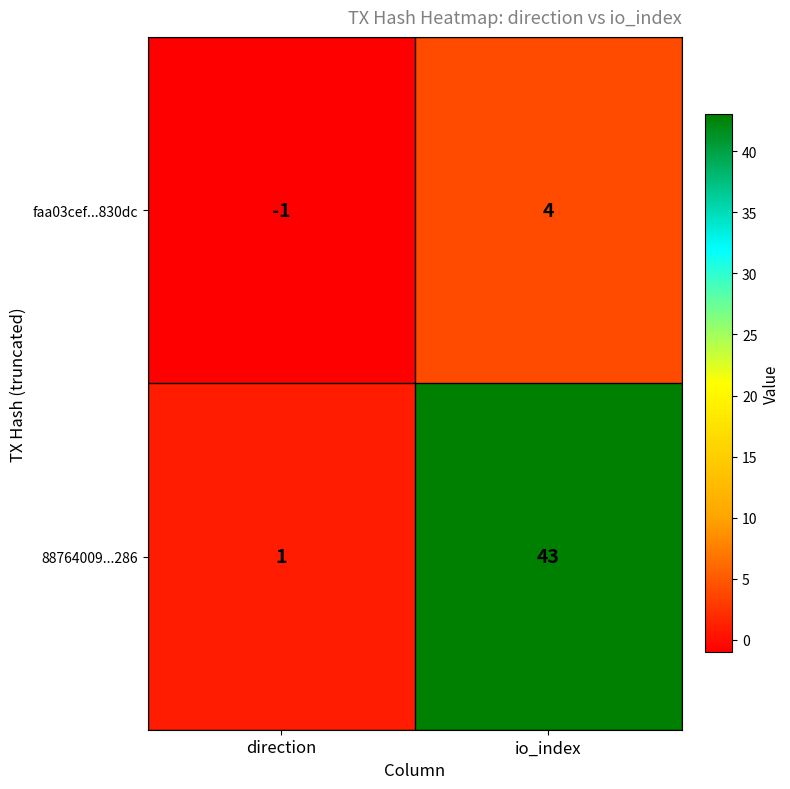

What is the sum of the faa03cef...830dc values at direction and io_index?

3